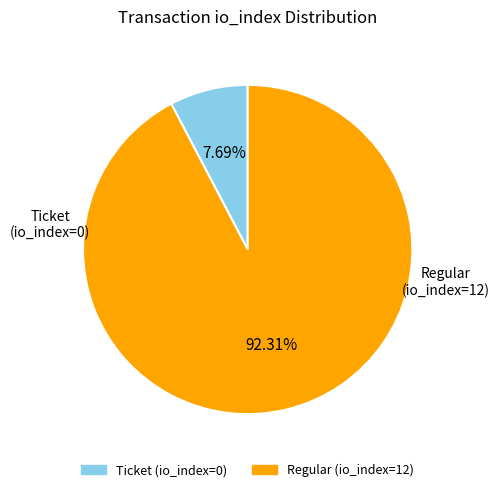

Which has a higher value, Regular (io_index=12) or Ticket (io_index=0)?

Regular (io_index=12)